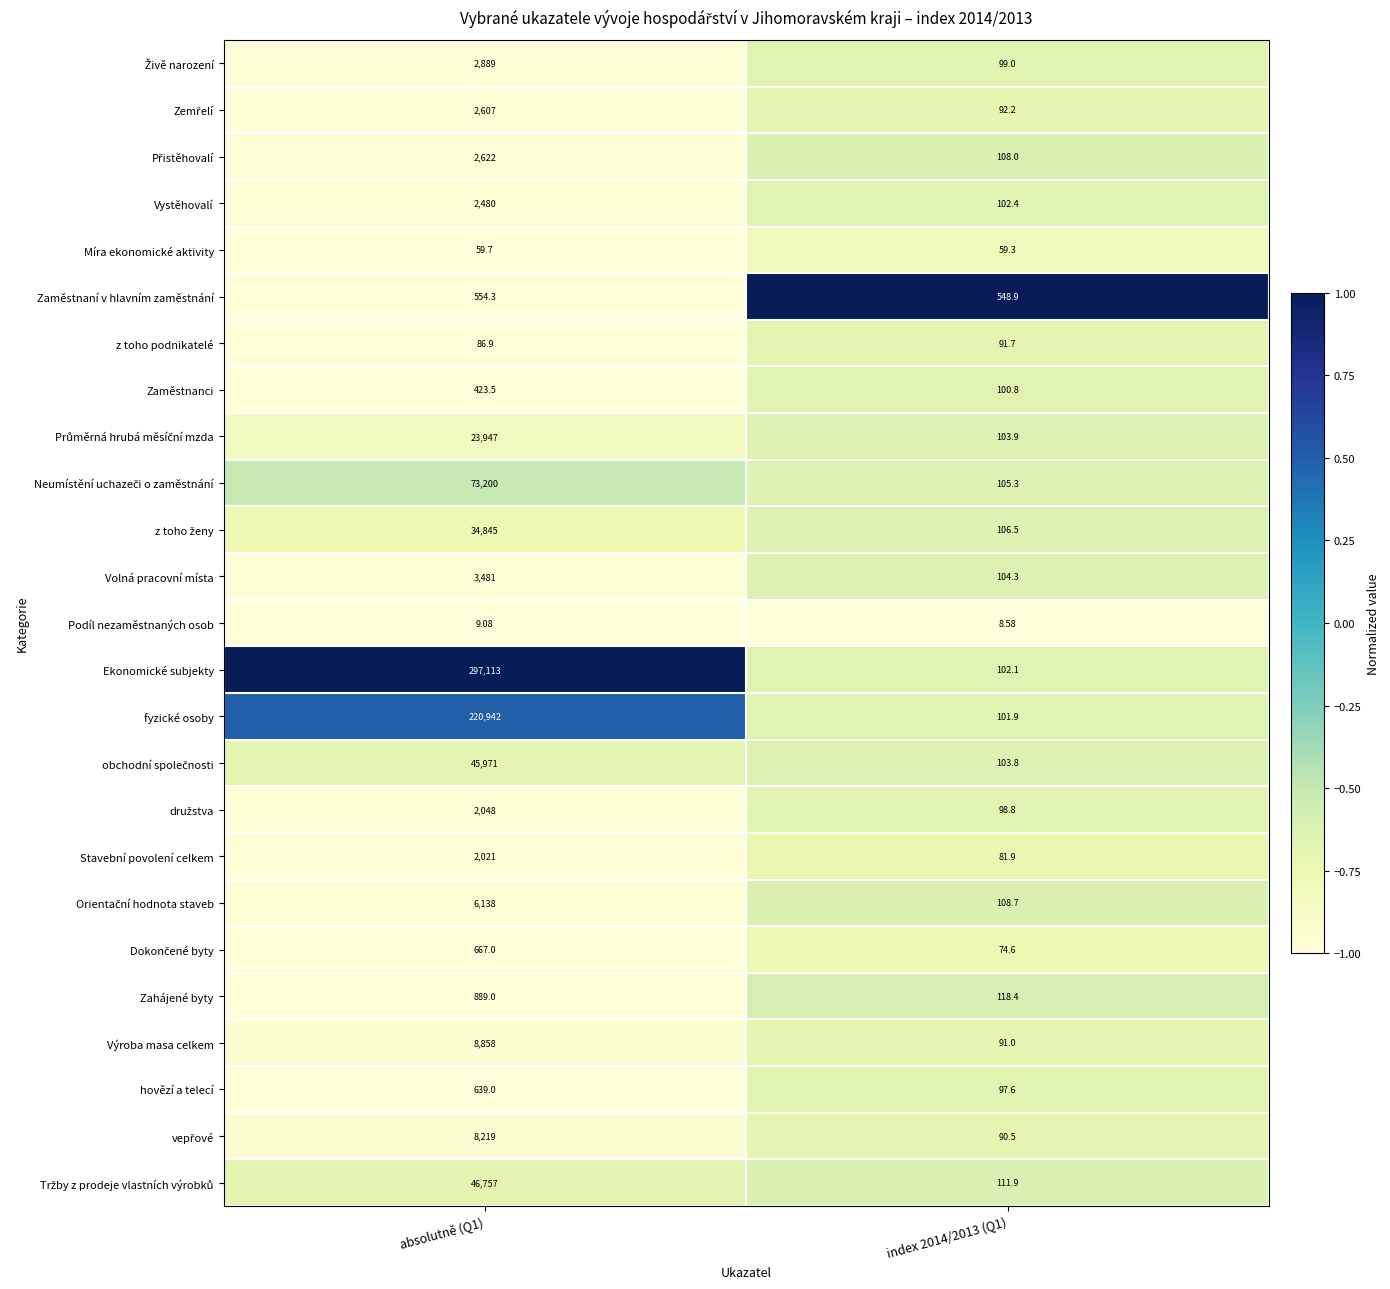

What is the total value across all series at absolutně (Q1)?

787466.5